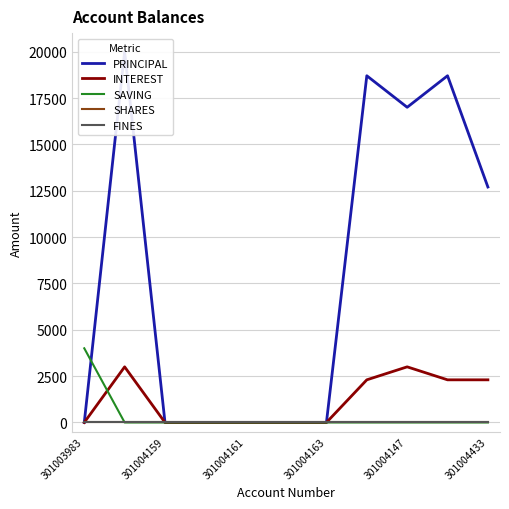

Reading left to right, transcribe all the data shown in this chart.

PRINCIPAL: 0	20000	0	0	0	0	0	18700	17000	18700	12700
INTEREST: 0	3000	0	0	0	0	0	2300	3000	2300	2300
SAVING: 4000	0	0	0	0	0	0	0	0	0	0
SHARES: 0	0	0	0	0	0	0	0	0	0	0
FINES: 0	0	0	0	0	0	0	0	0	0	0